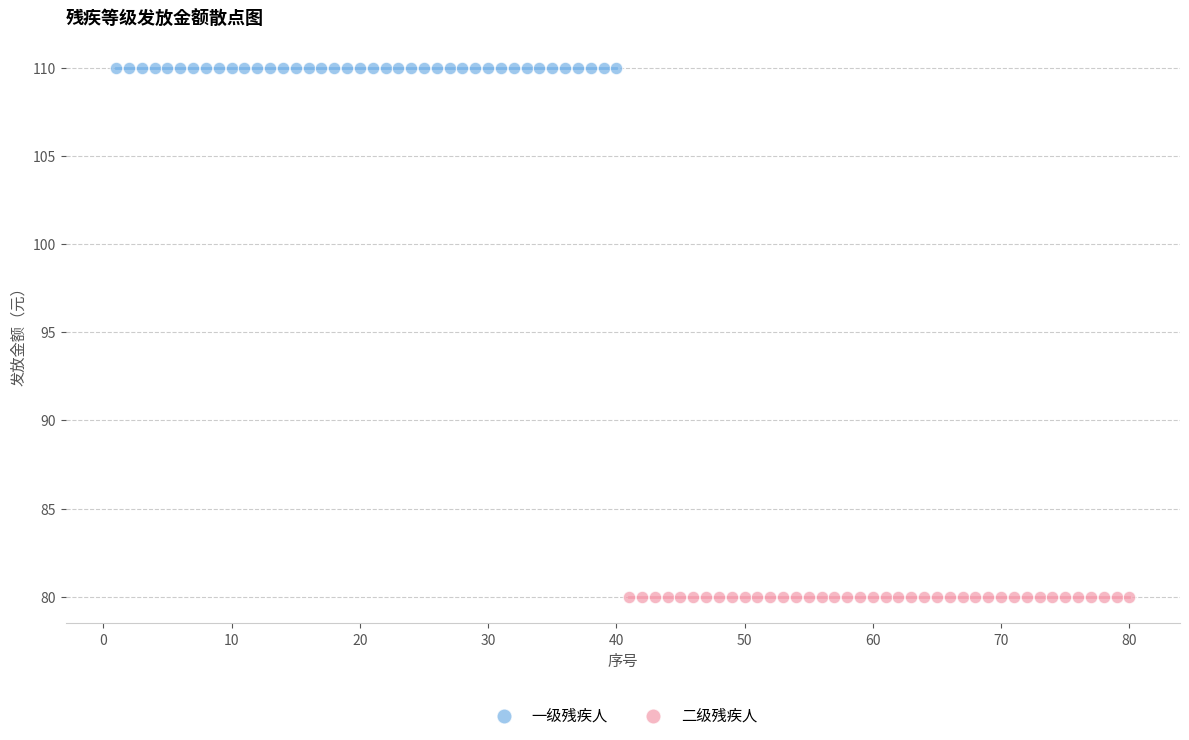

Which series contains the lowest Y value?

二级残疾人